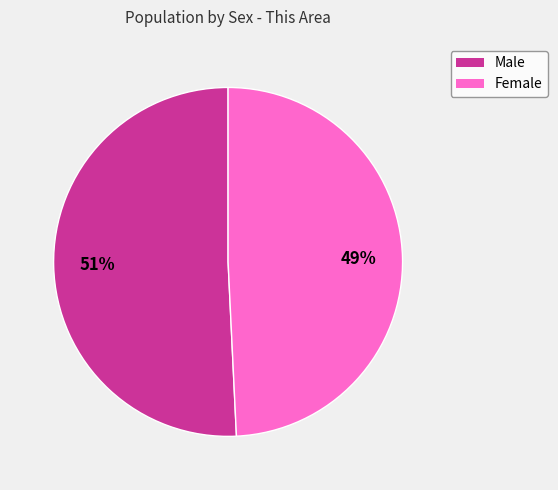

Is it true that Male is 51% of the pie?

True